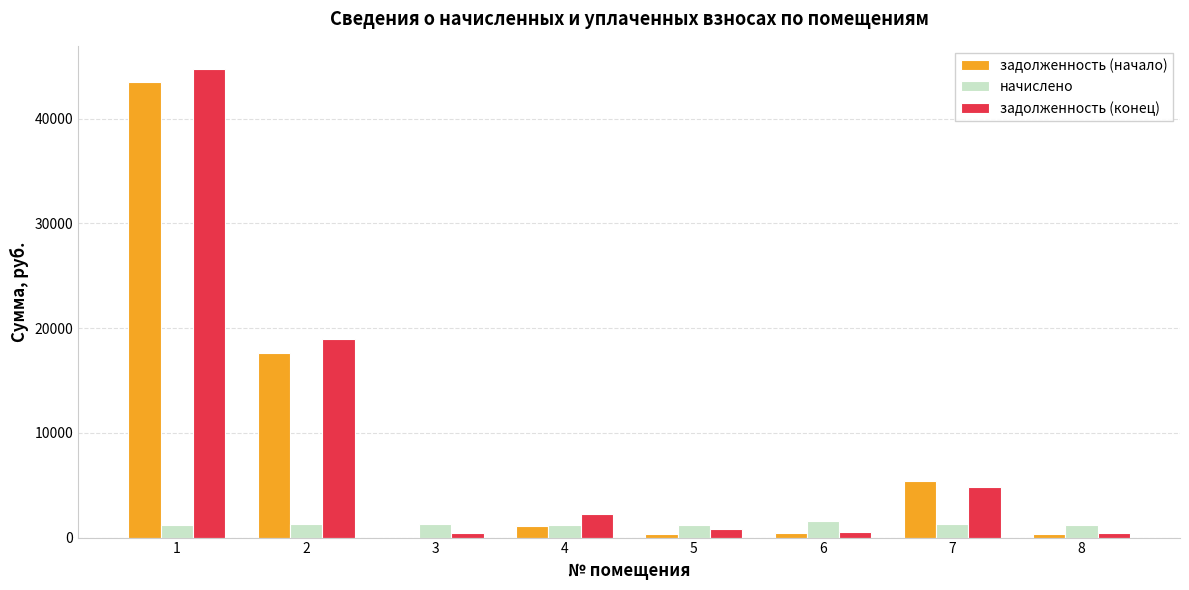

At which category is the sum across all series the highest?

1